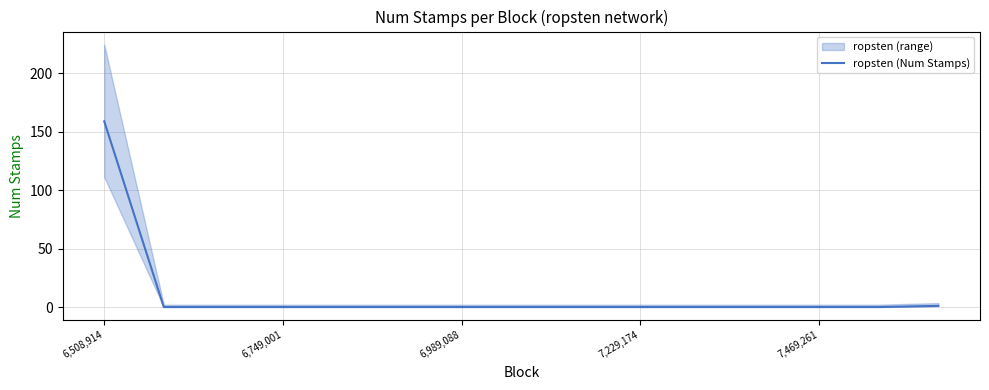

The value of ropsten (Num Stamps) at 6,508,914 is 159. True or false?

True